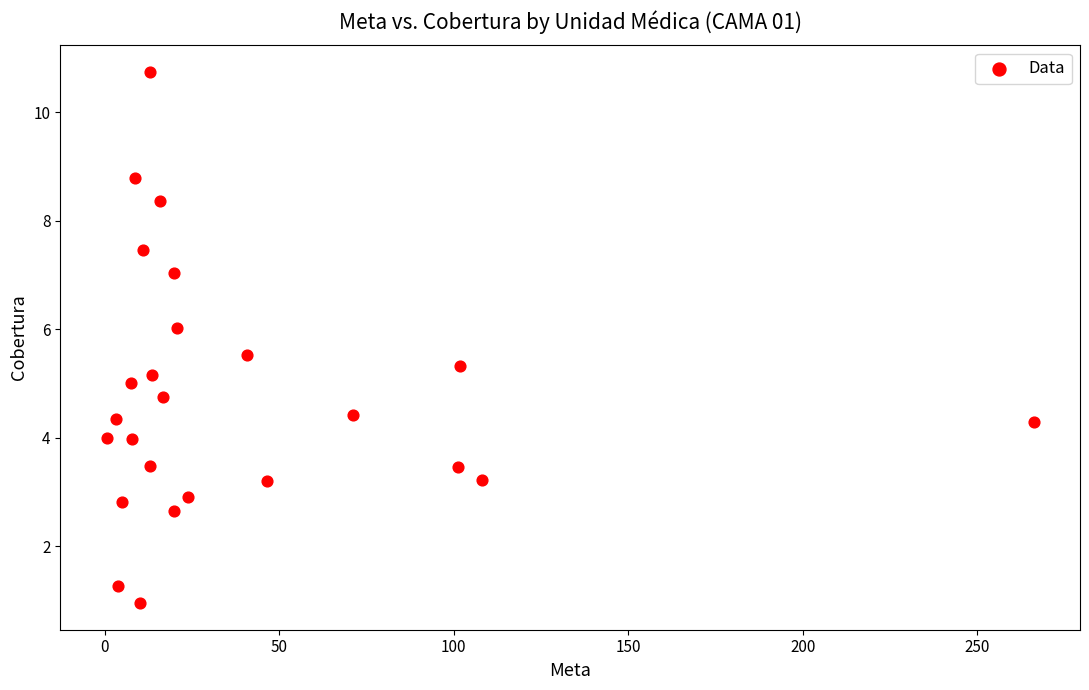

What is the range of X values (max minus min)?

265.6